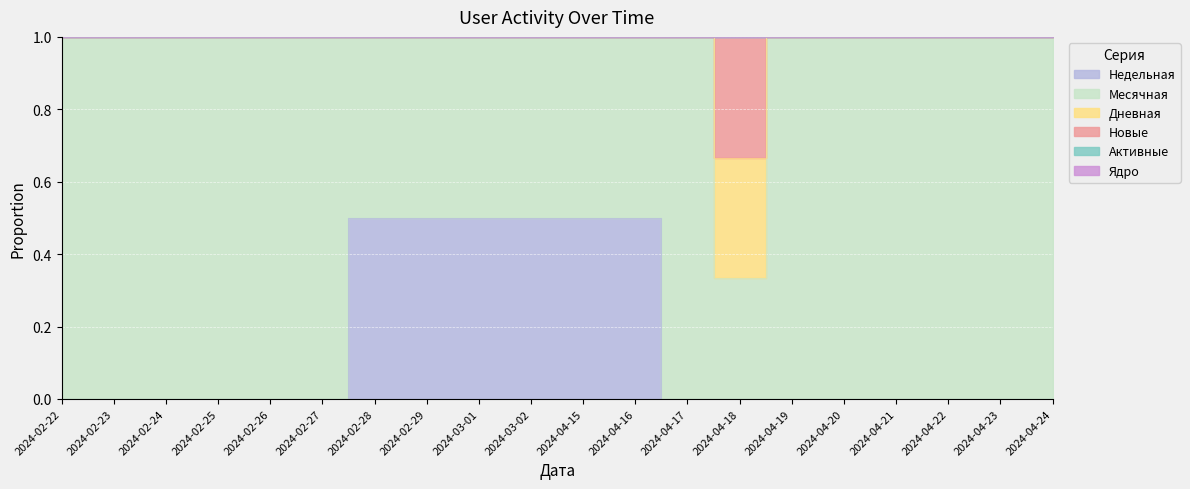

At which label does Недельная reach its peak?

2024-02-28